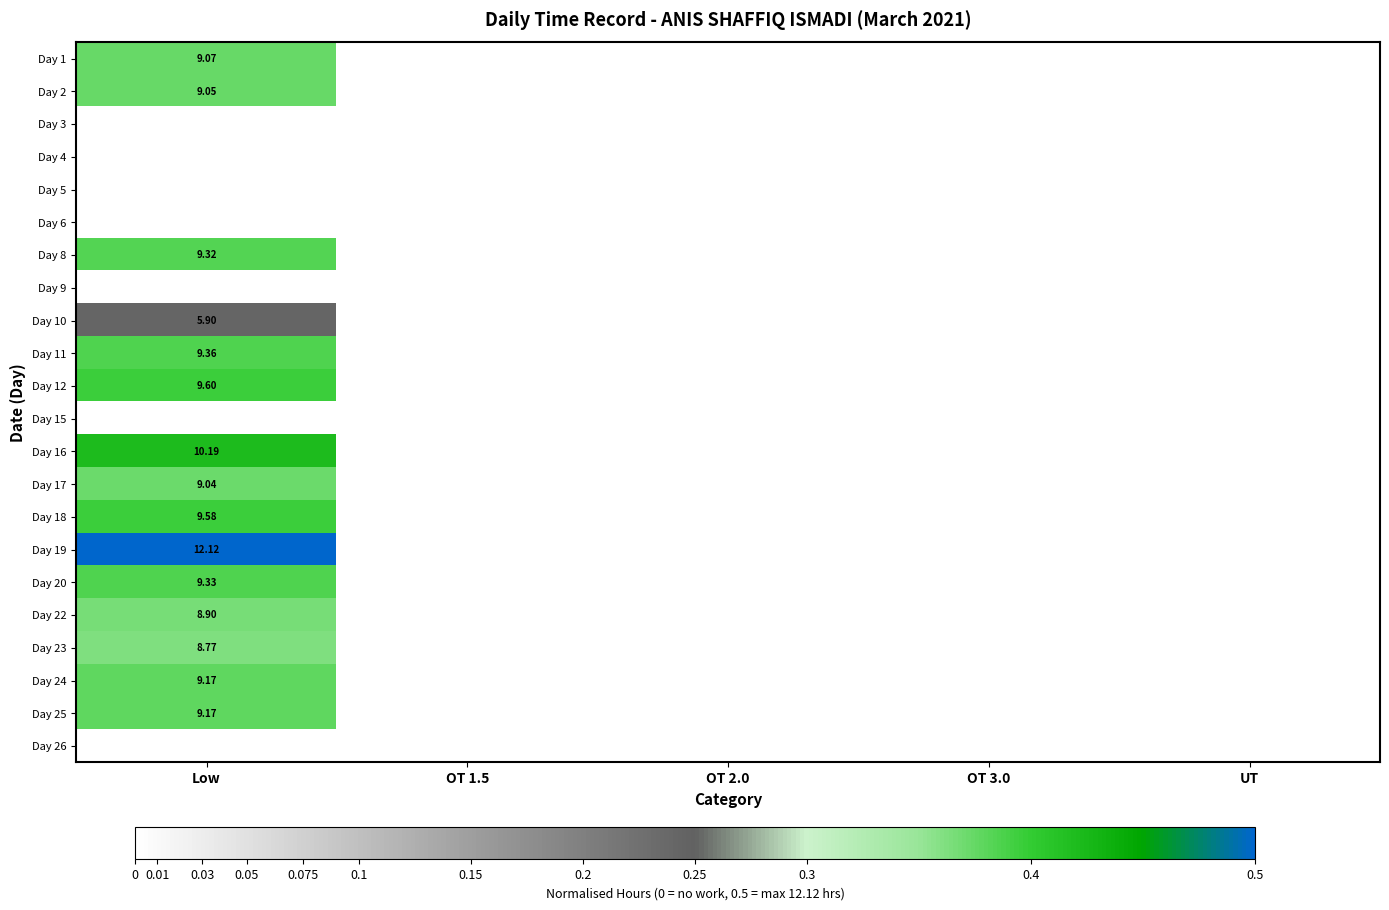

True or false: Day 24 has a value of 0.0 at OT 2.0.

True